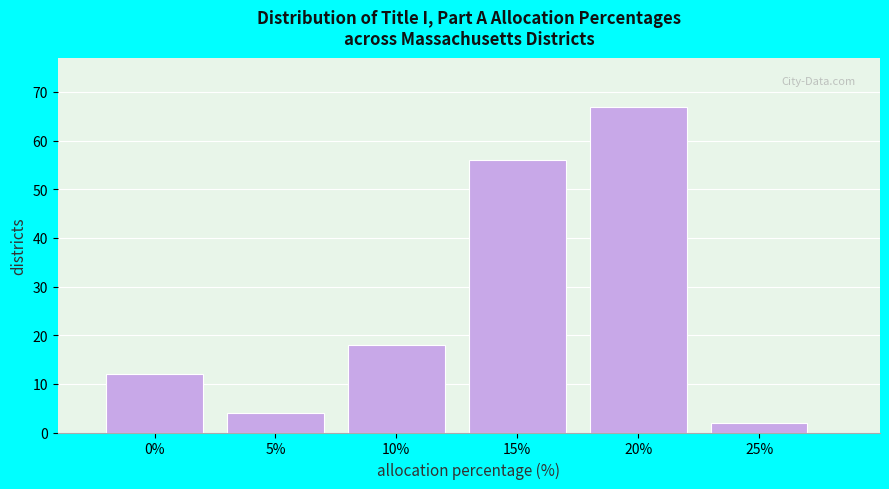

Reading left to right, extract all data points from this chart.

0%=12	5%=4	10%=18	15%=56	20%=67	25%=2